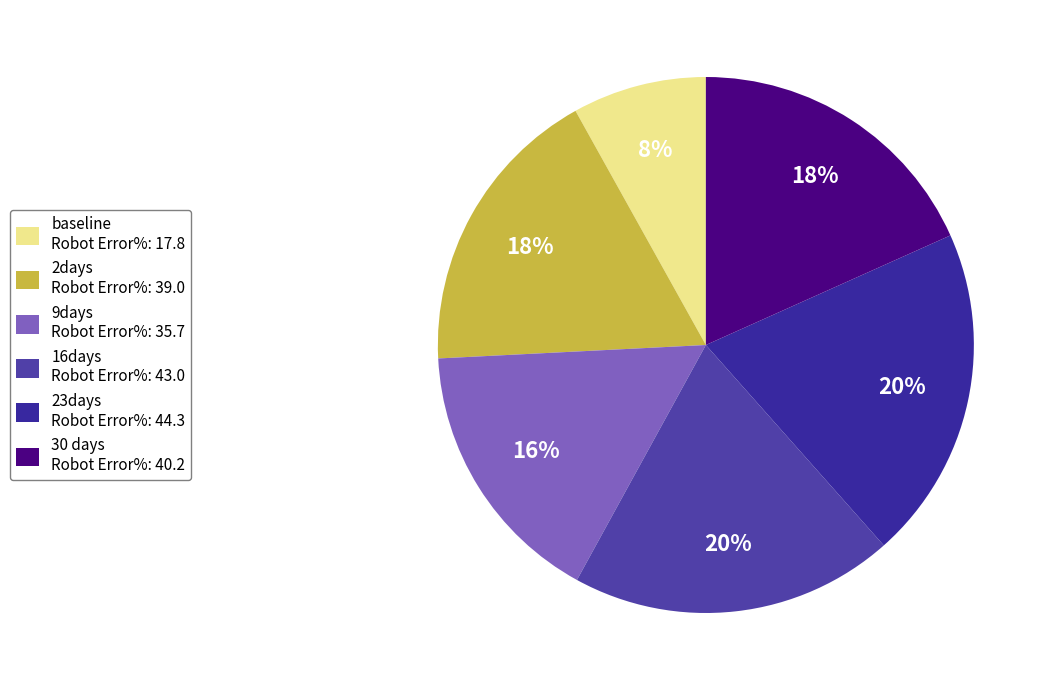

Which slice is the largest?

23days